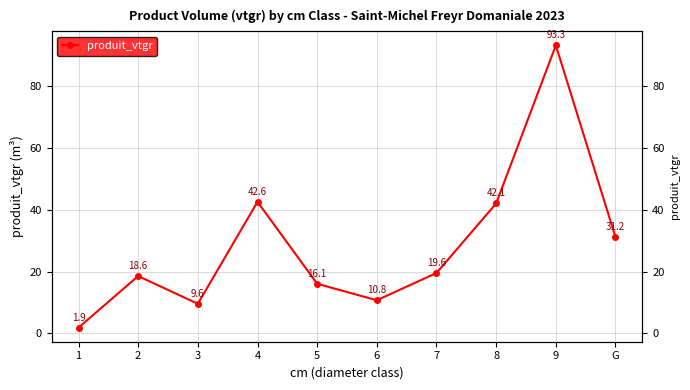

Reading left to right, extract all data points from this chart.

1=1.9	2=18.6	3=9.6	4=42.6	5=16.1	6=10.8	7=19.6	8=42.1	9=93.3	G=31.2